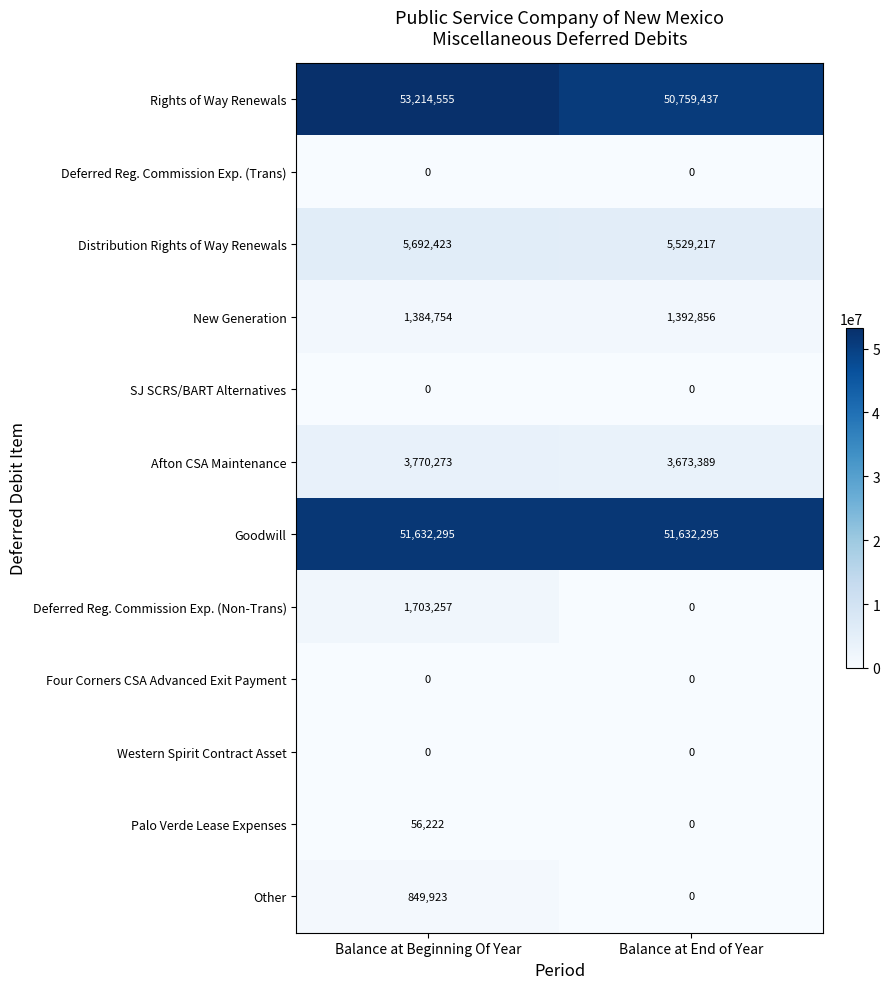

What is the sum of the Rights of Way Renewals values at Balance at End of Year and Balance at Beginning Of Year?

103973992